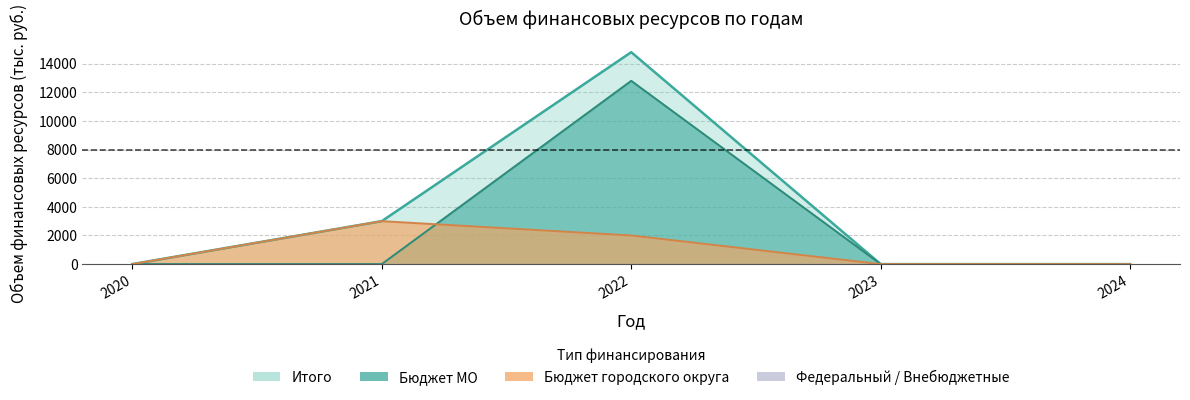

What is the maximum value for Бюджет городского округа?

3000.0